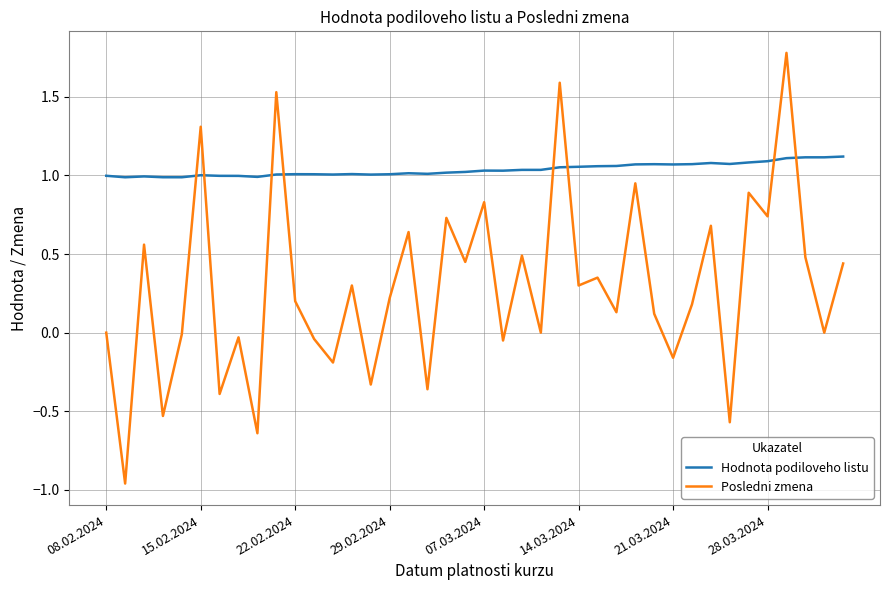

Does the chart display data point markers on the line(s)?

No